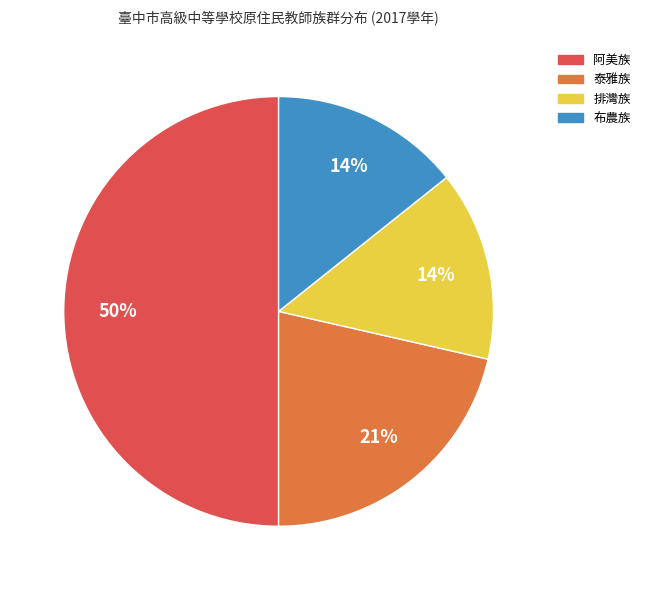

Count the number of slices in the pie.

4